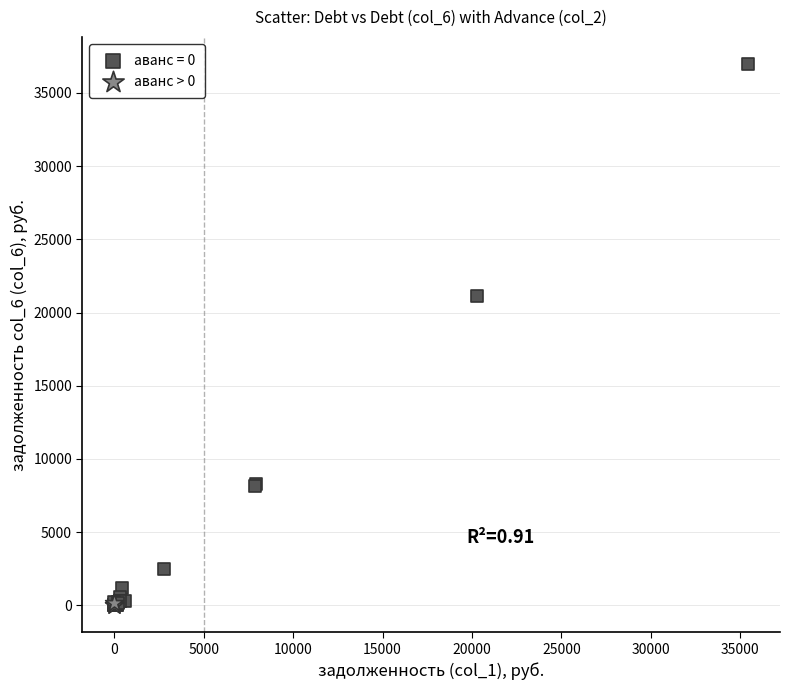

Which series has the largest Y range (max minus min)?

аванс = 0